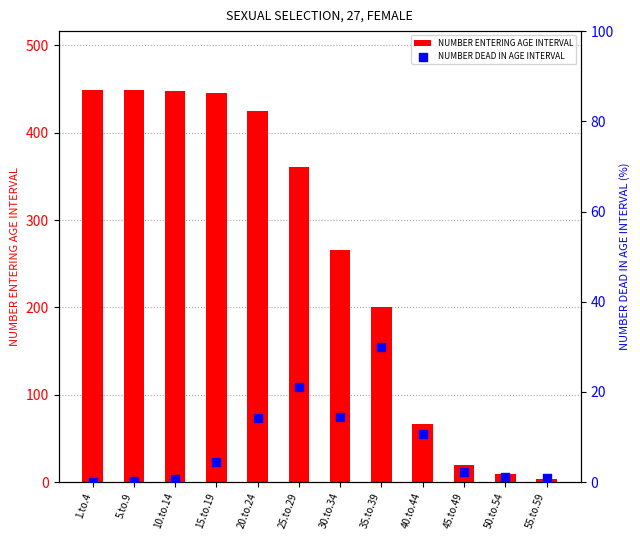

Is the value of NUMBER ENTERING AGE INTERVAL at 20.to.24 greater than the value of NUMBER DEAD IN AGE INTERVAL at 55.to.59?

Yes